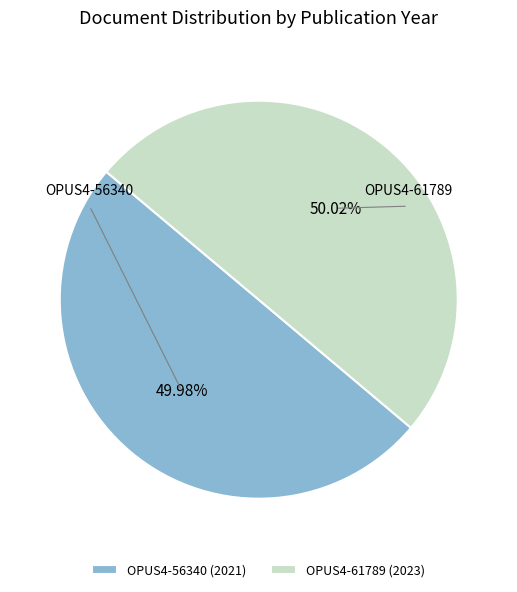

To the nearest percent, what is the average slice percentage?

50%